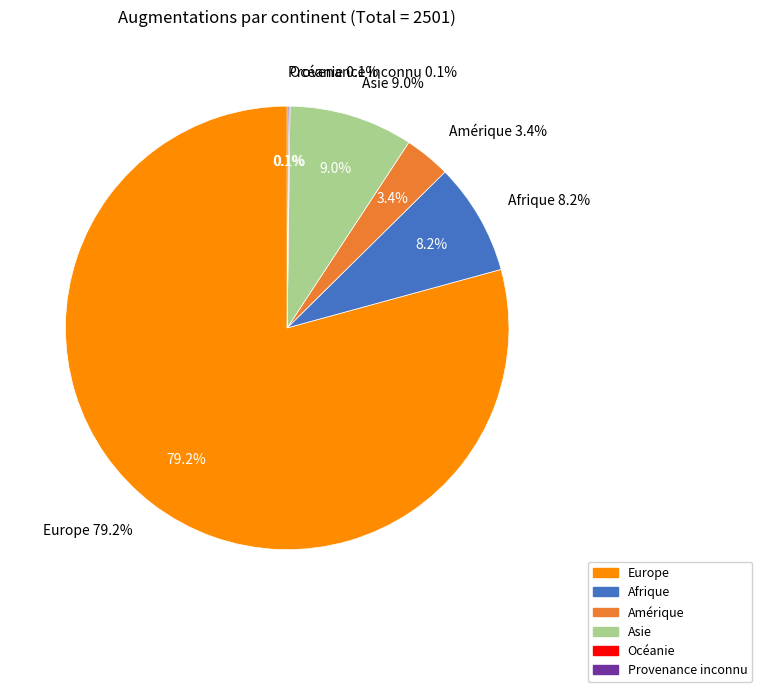

Rank the categories by value from lowest to highest.

Océanie, Provenance inconnu, Amérique, Afrique, Asie, Europe